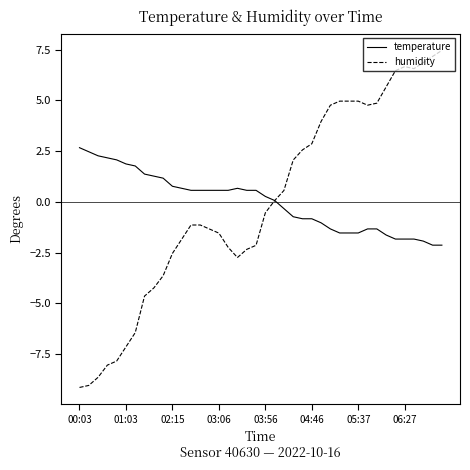

List the series in order of their peak value, lowest first.

temperature, humidity